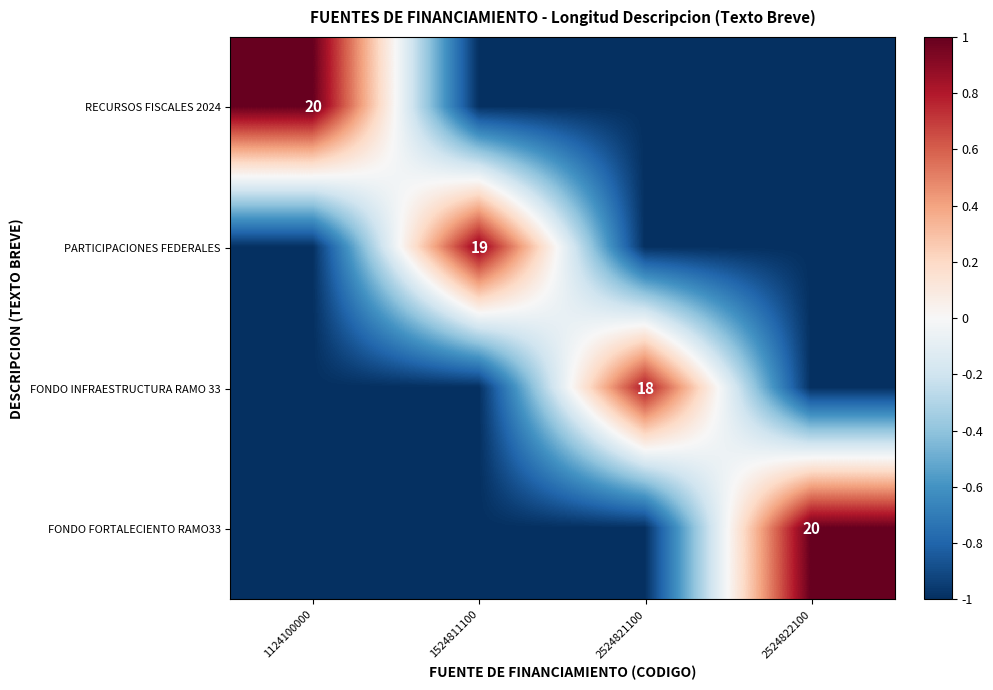

How many data points does each series have?

4